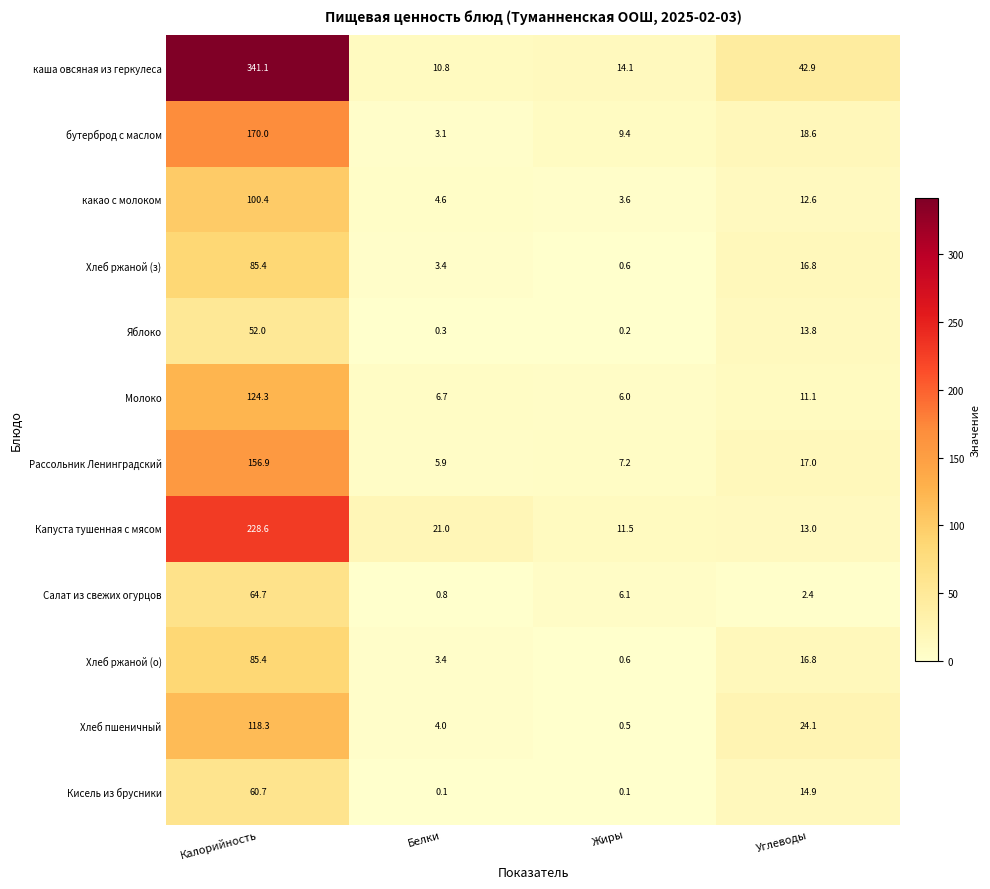

How many series are shown in this chart?

12